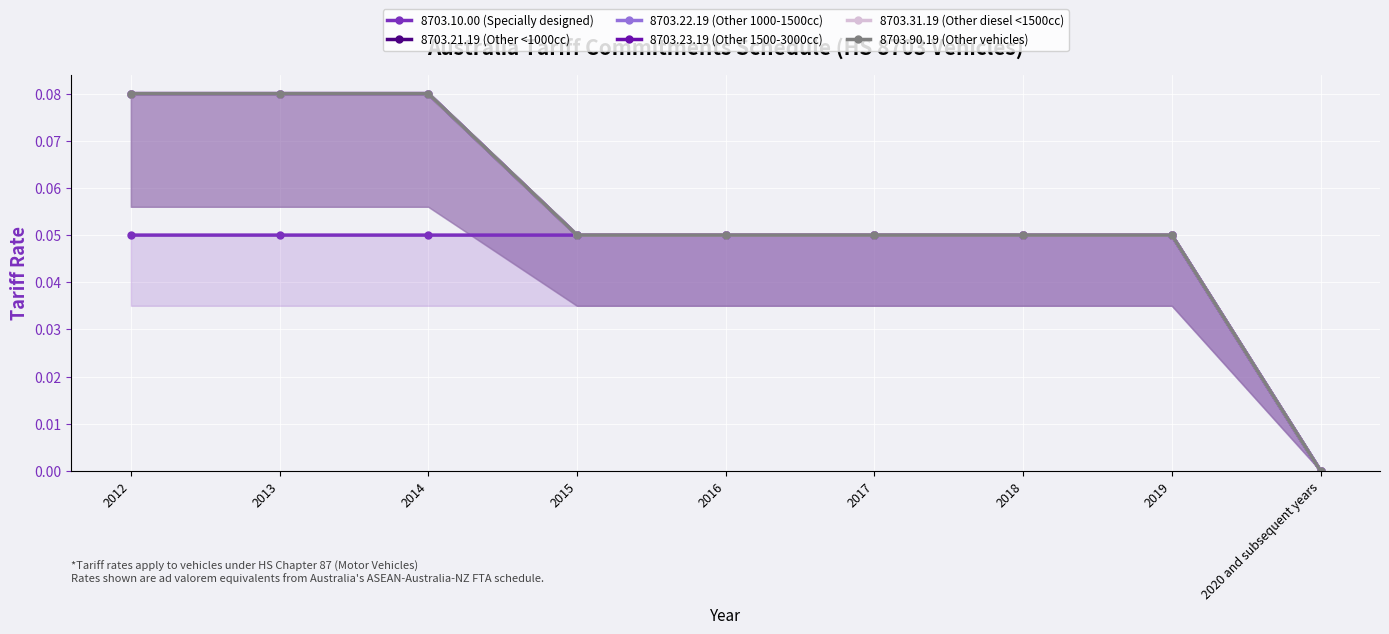

True or false: 8703.23.19 (Other 1500-3000cc) and 8703.21.19 (Other <1000cc) intersect in this chart.

False